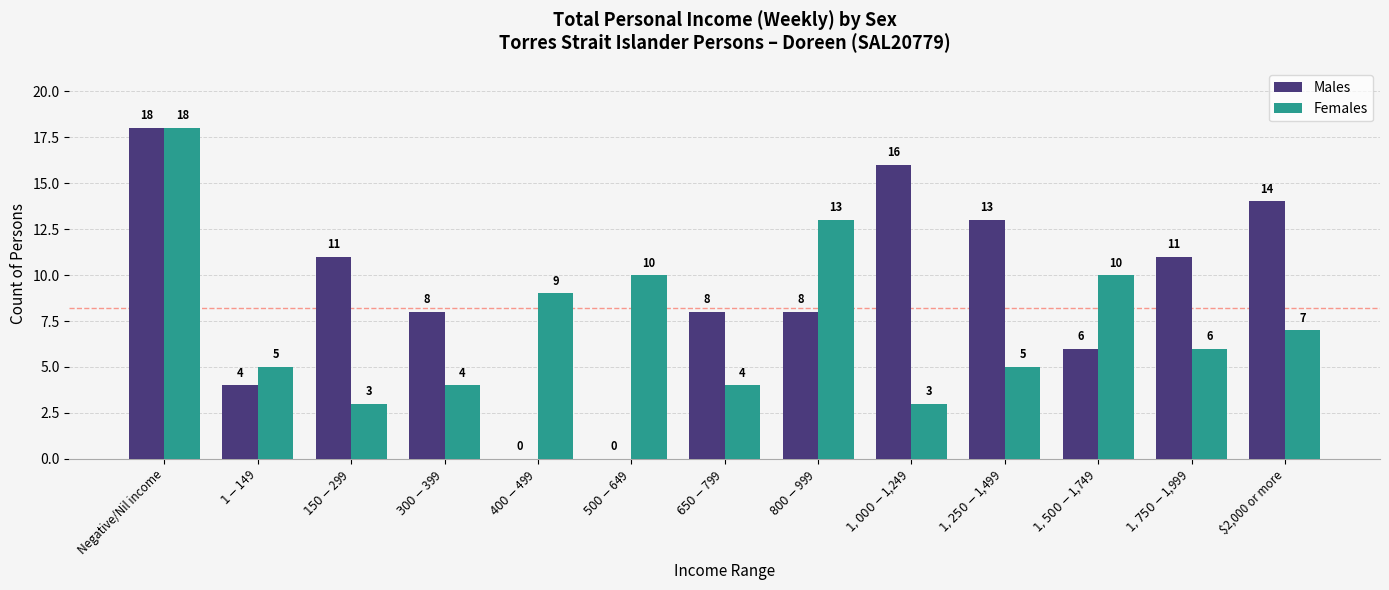

Which category has the highest value across all series?

Negative/Nil income